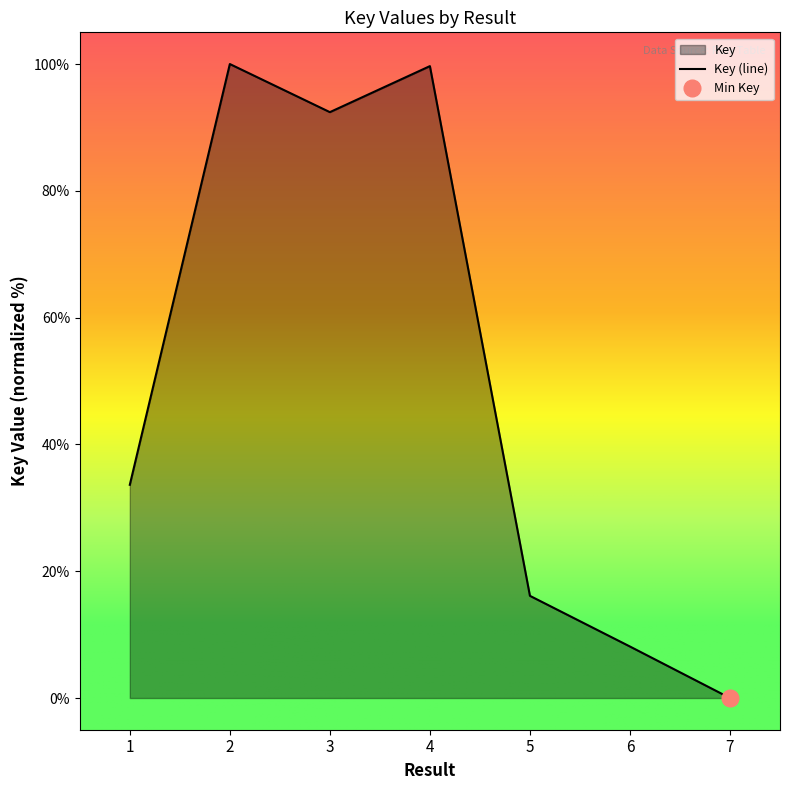

How many points are higher than both their immediate neighbors (excluding endpoints)?

2